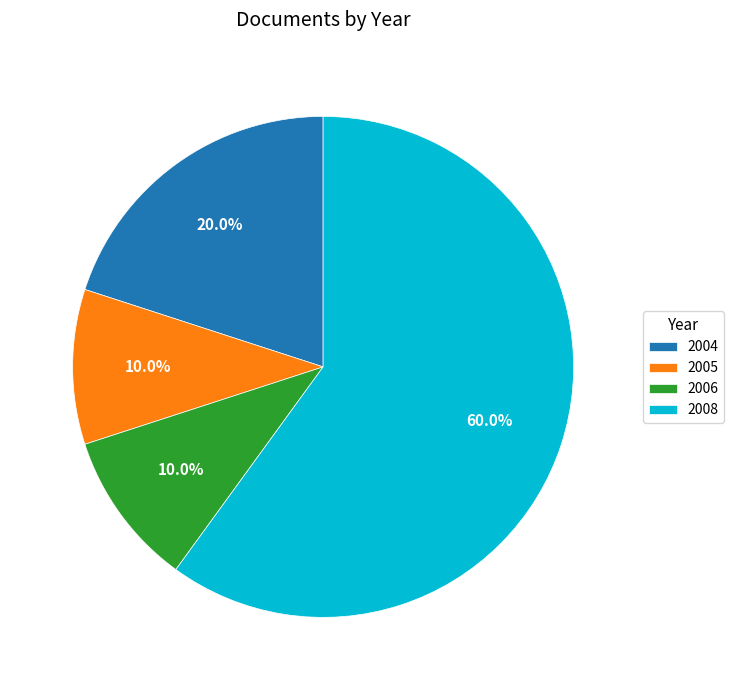

What percentage is NOT represented by 2005?

90.0%